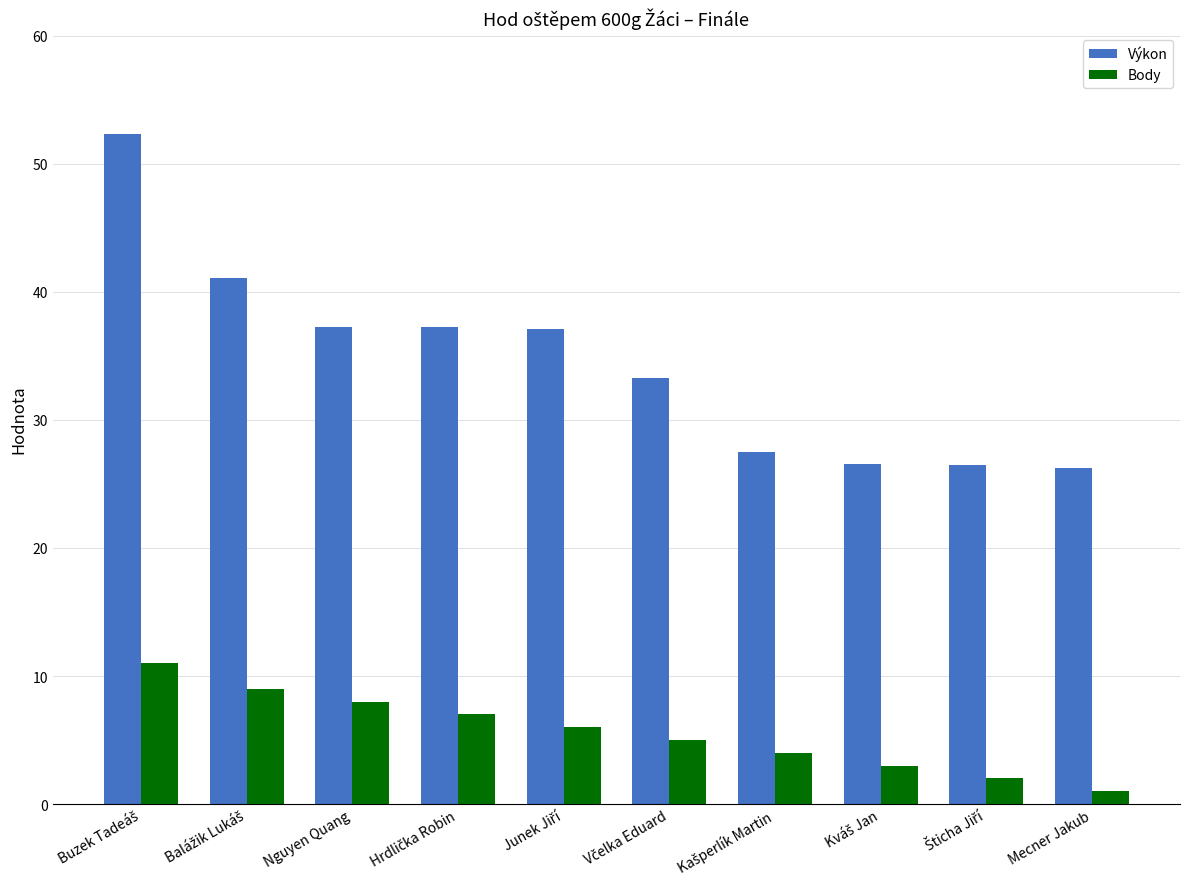

What is the difference between the maximum and minimum values in the Body series?

10.0